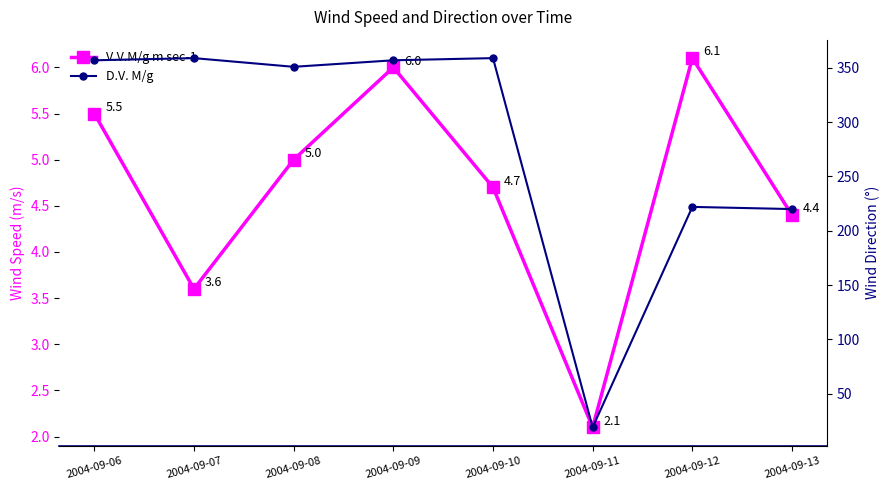

What is the total value across all series at 2004-09-12?

228.1